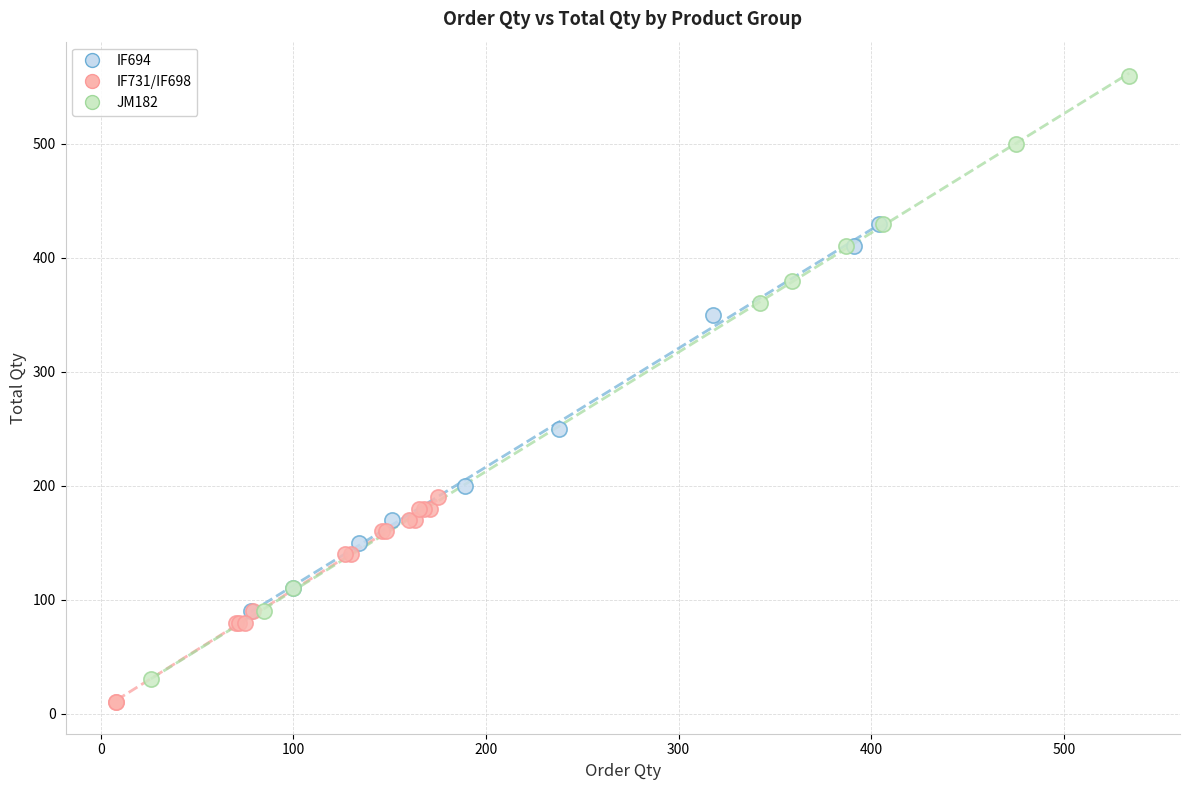

Which series has the widest spread of Y values?

JM182